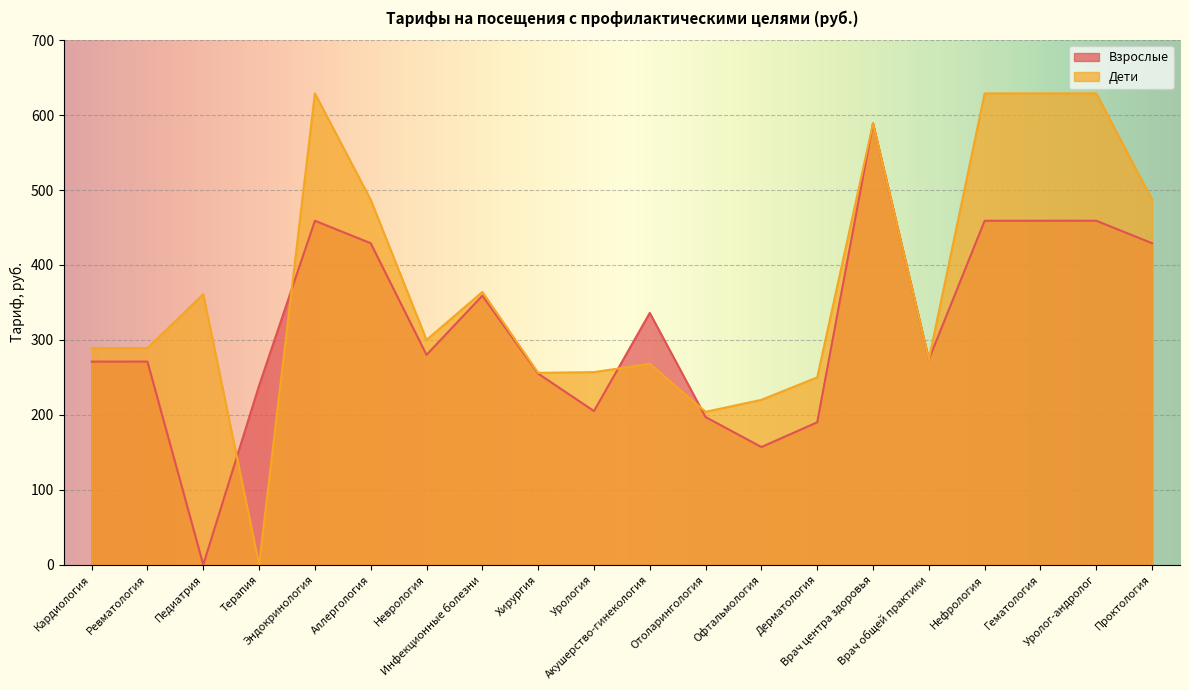

At which category is the sum across all series the highest?

Врач центра здоровья